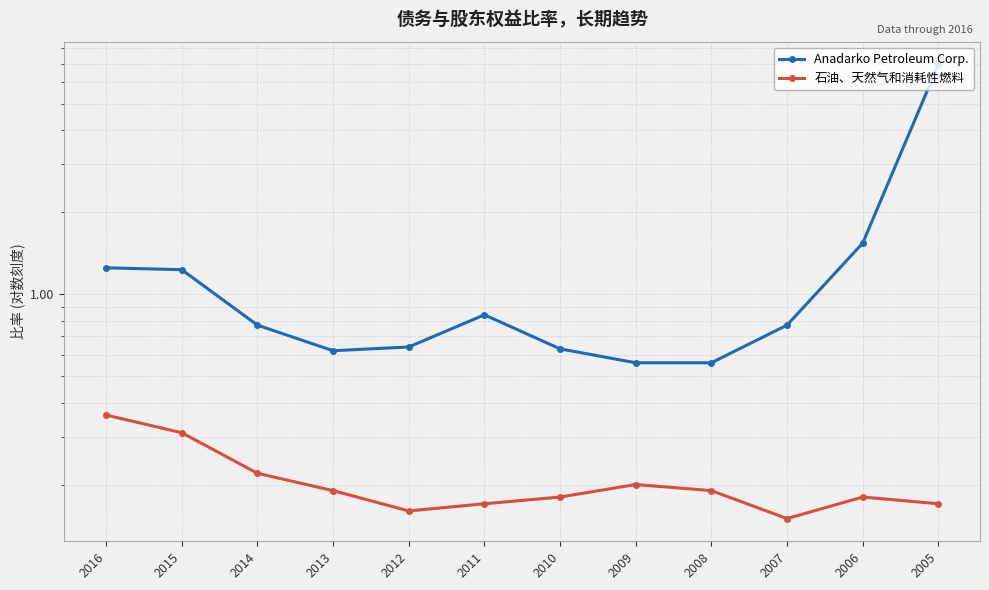

In 石油、天然气和消耗性燃料, how many points are lower than both neighbors (excluding endpoints)?

2